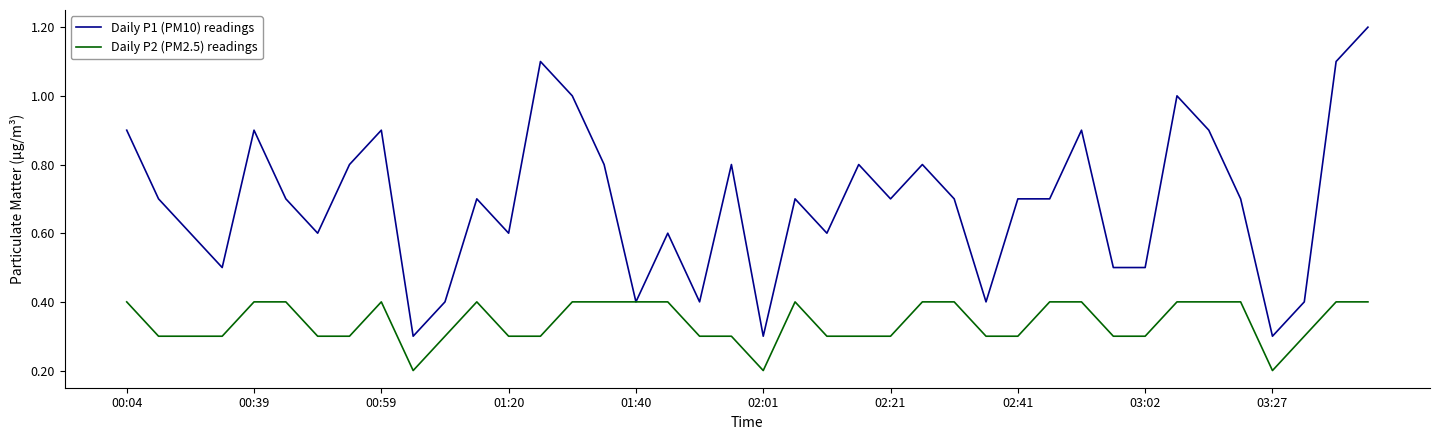

Which series has the largest total across all categories?

Daily P1 (PM10) readings